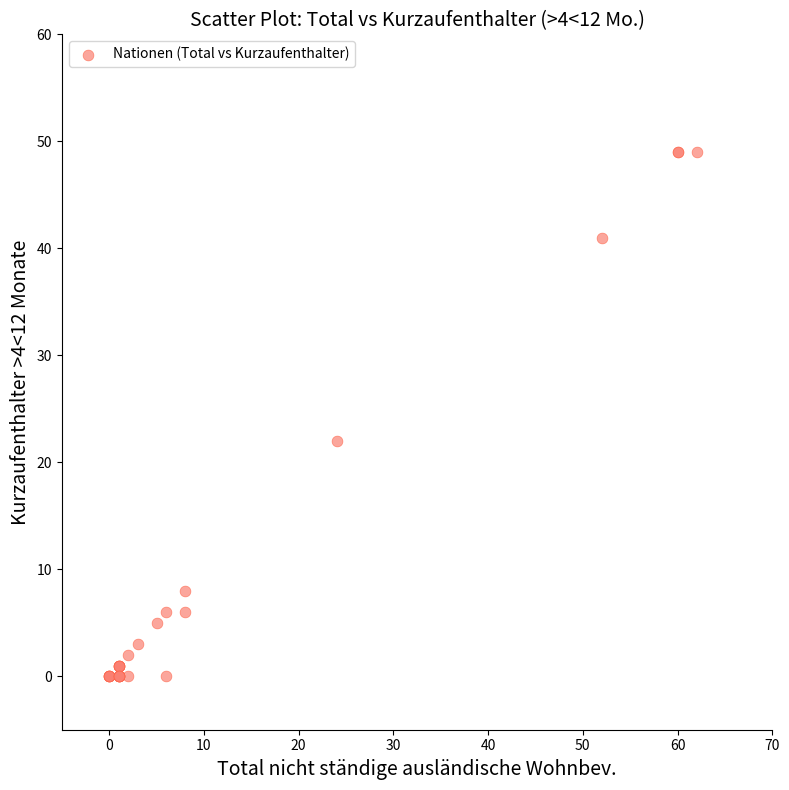

What Y value in the scatter plot is closest to 24?

22